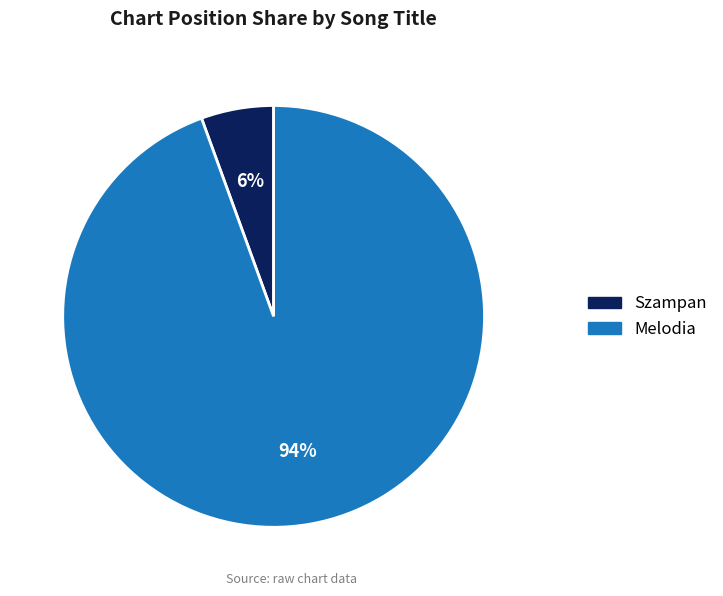

To the nearest percent, what is the combined percentage of Szampan and Melodia?

100%